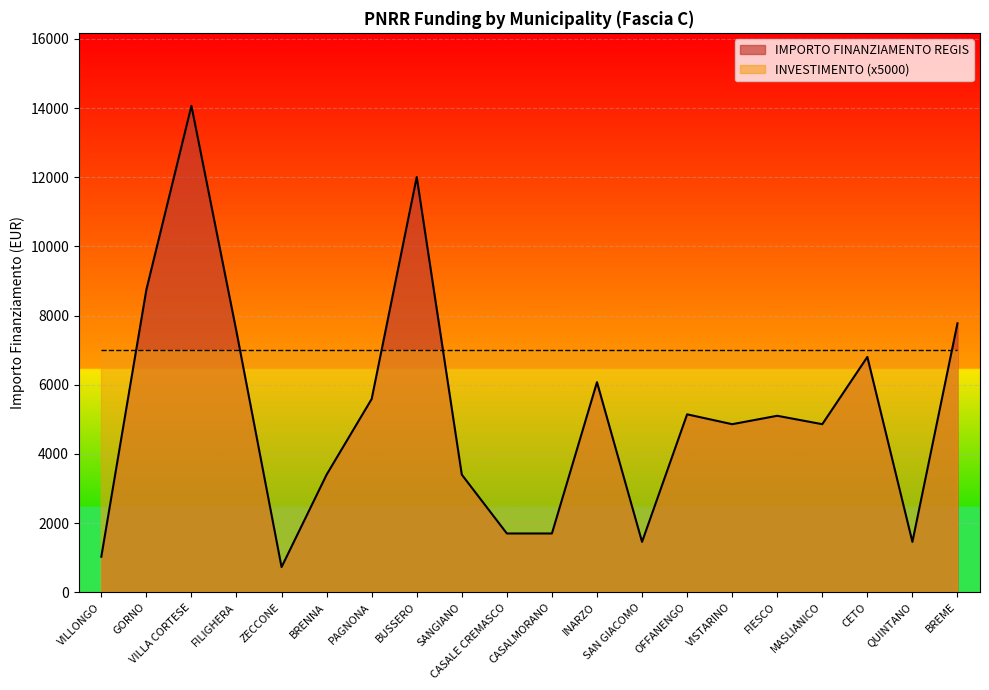

What is the difference between the maximum and minimum values?

13334